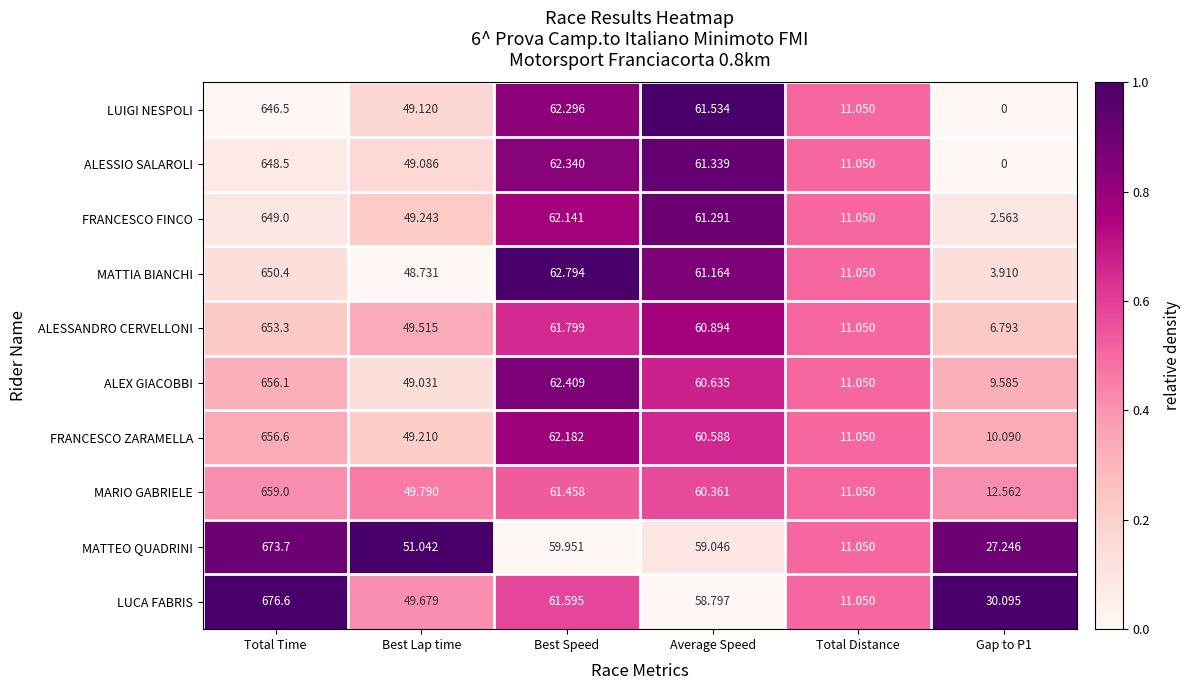

Is the value of ALESSIO SALAROLI at Total Distance greater than the value of LUIGI NESPOLI at Best Lap time?

No